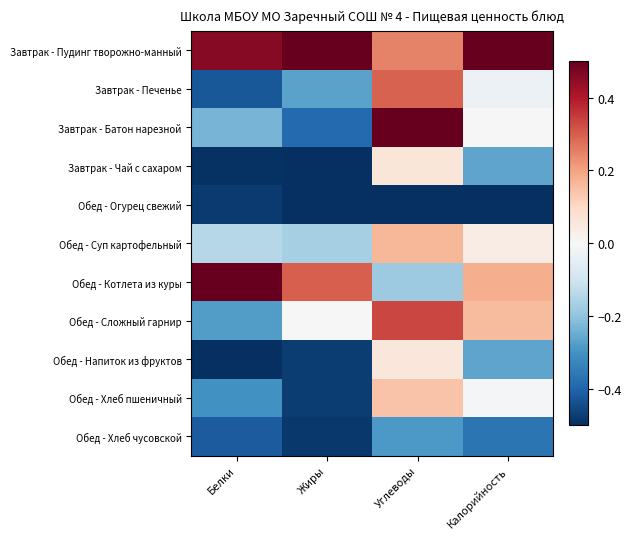

Which series has the largest range (max minus min)?

Завтрак - Батон нарезной